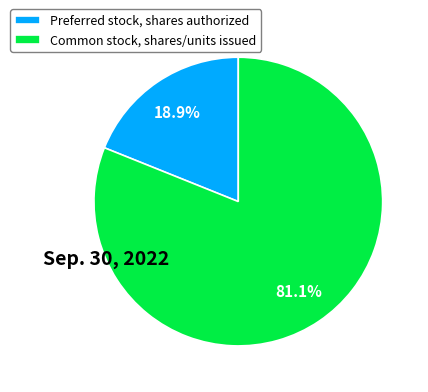

Combined, what portion of the pie is Common stock, shares/units issued and Preferred stock, shares authorized?

100.0%